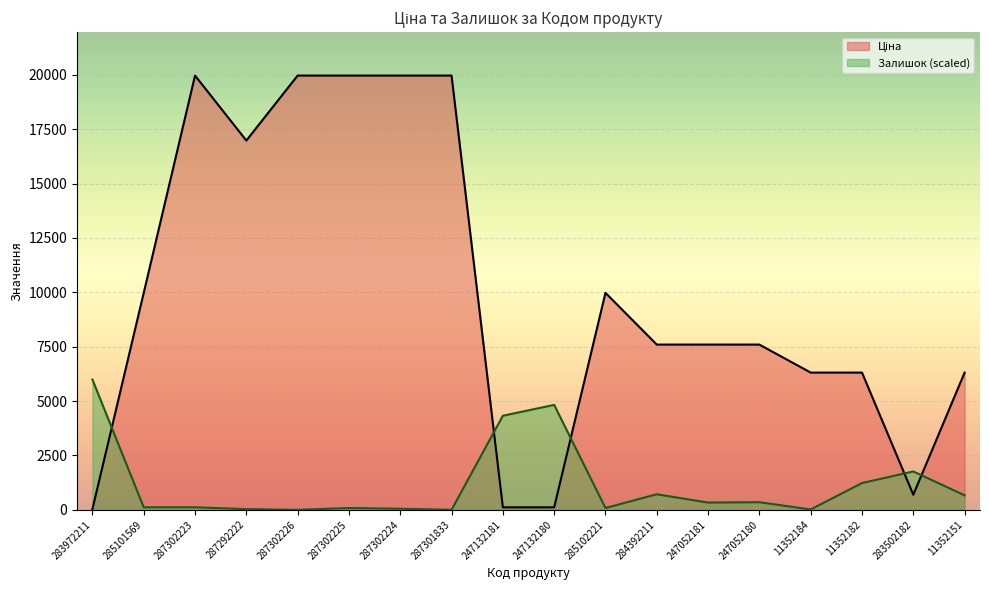

Which has a higher value, 287302225 or 283502182?

287302225